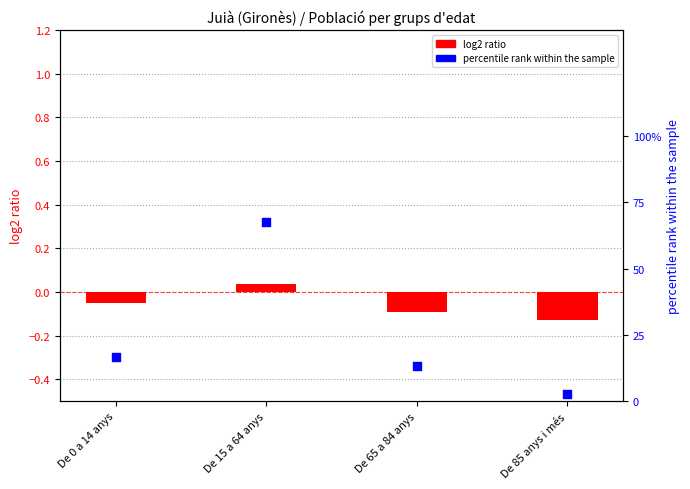

Is the value of log2 ratio at De 0 a 14 anys greater than the value of percentile rank within the sample at De 65 a 84 anys?

No